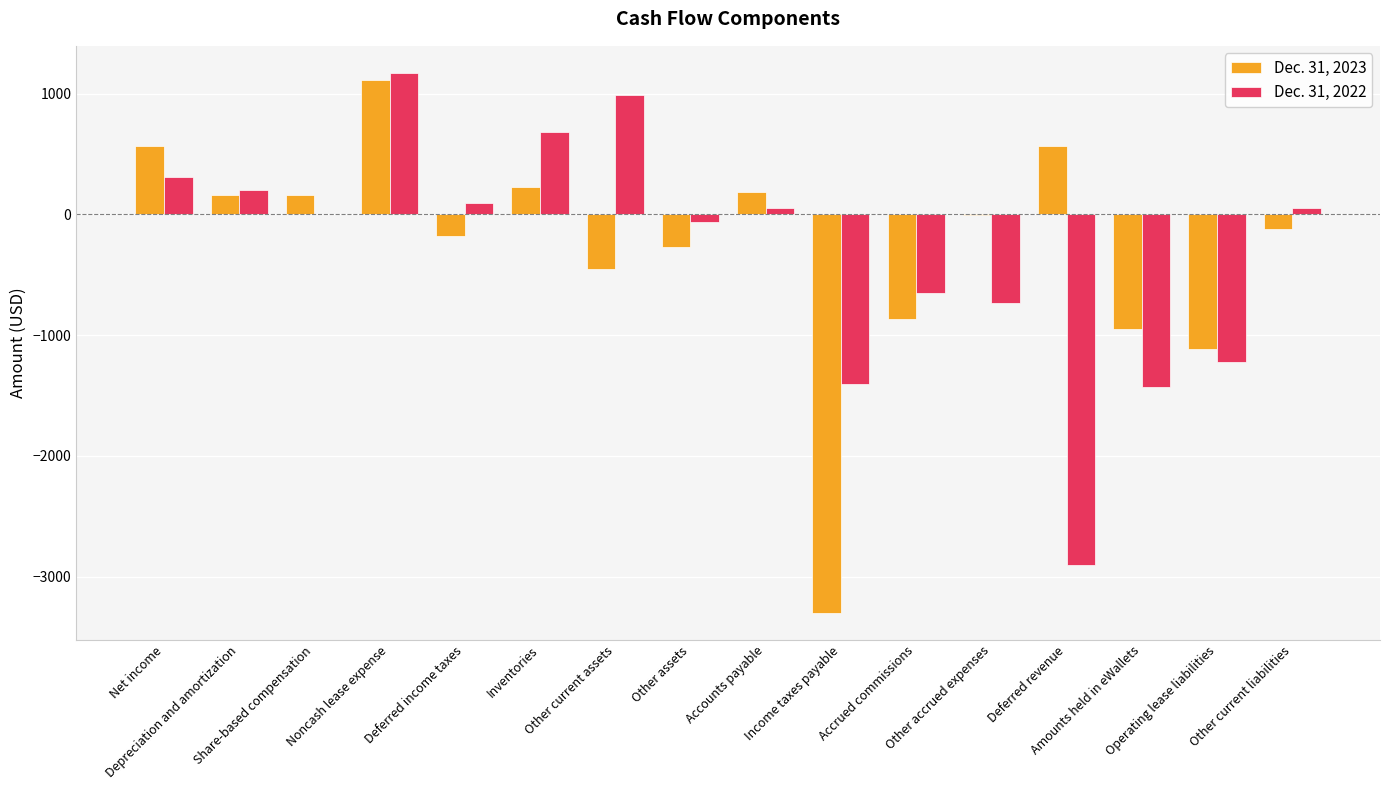

What is the spread (max minus min) of values at Net income?

255